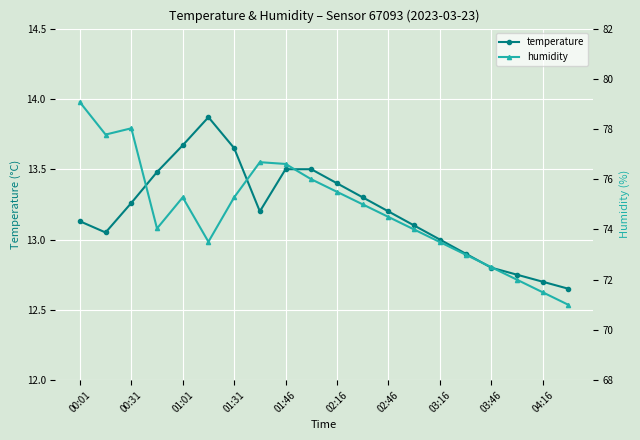

The temperature series shows 19.5 at 03:16. True or false?

False